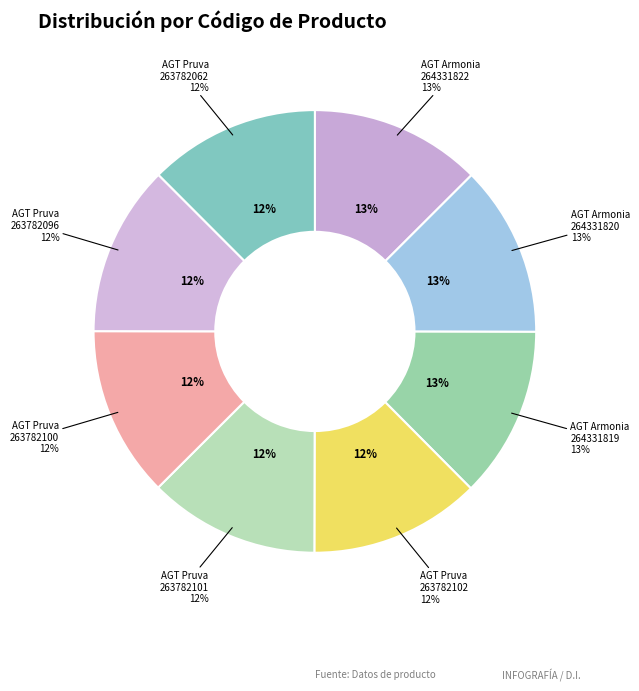

Does Laminate AGT Pruva (263782102) account for over 50% of the chart?

No